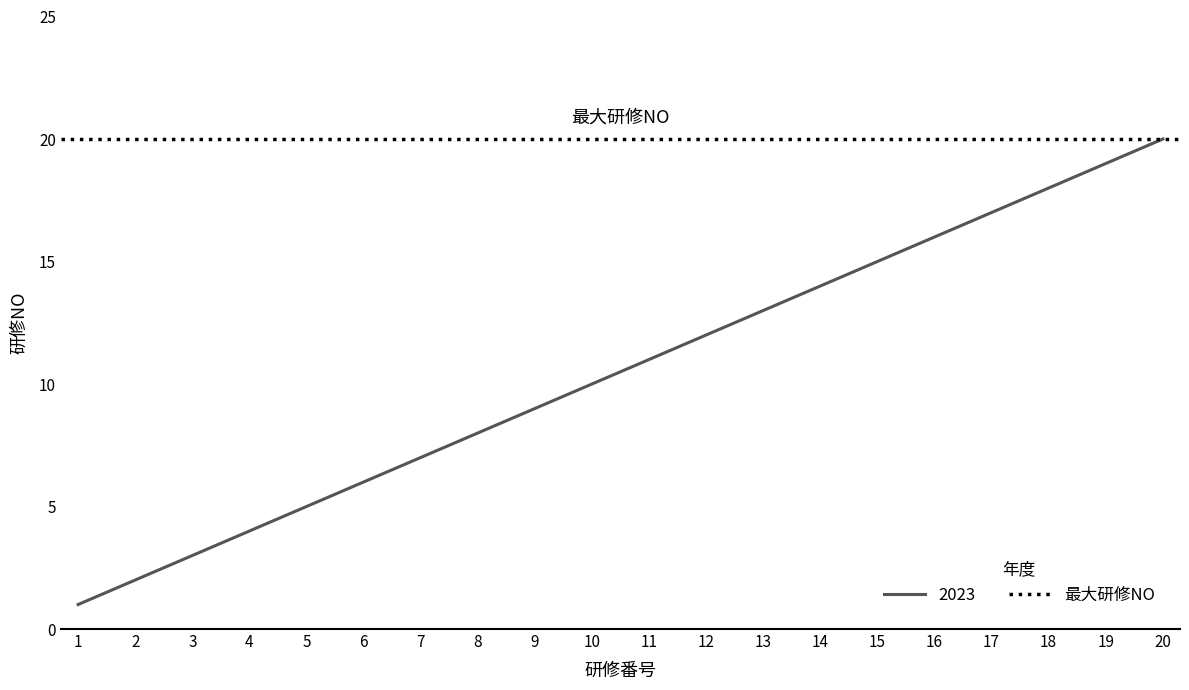

What is the smallest value displayed?

1